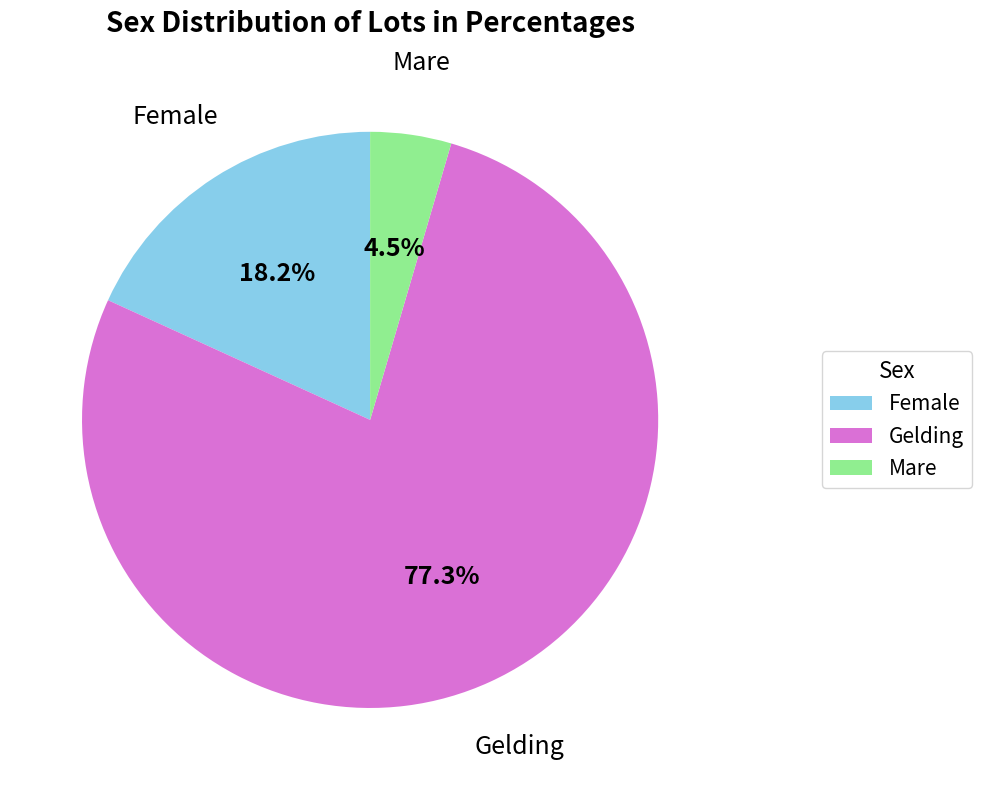

Does any single category account for the majority?

Yes